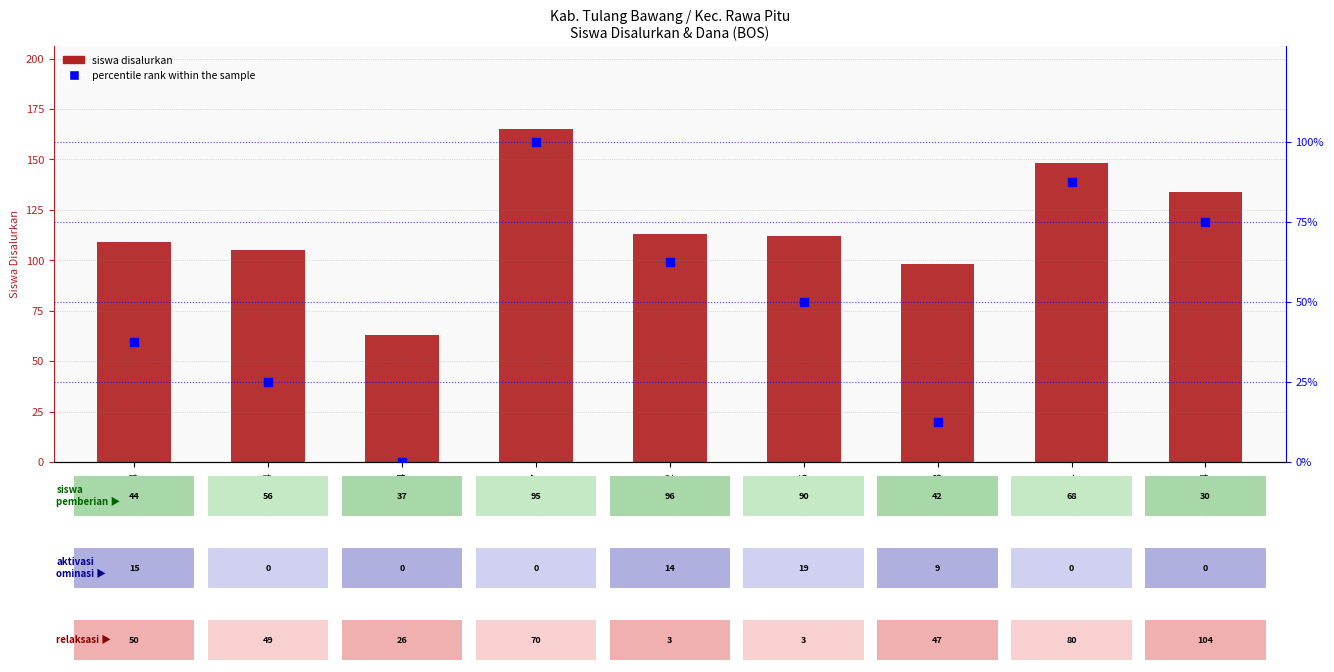

At how many categories does at least one series exceed 145?

2